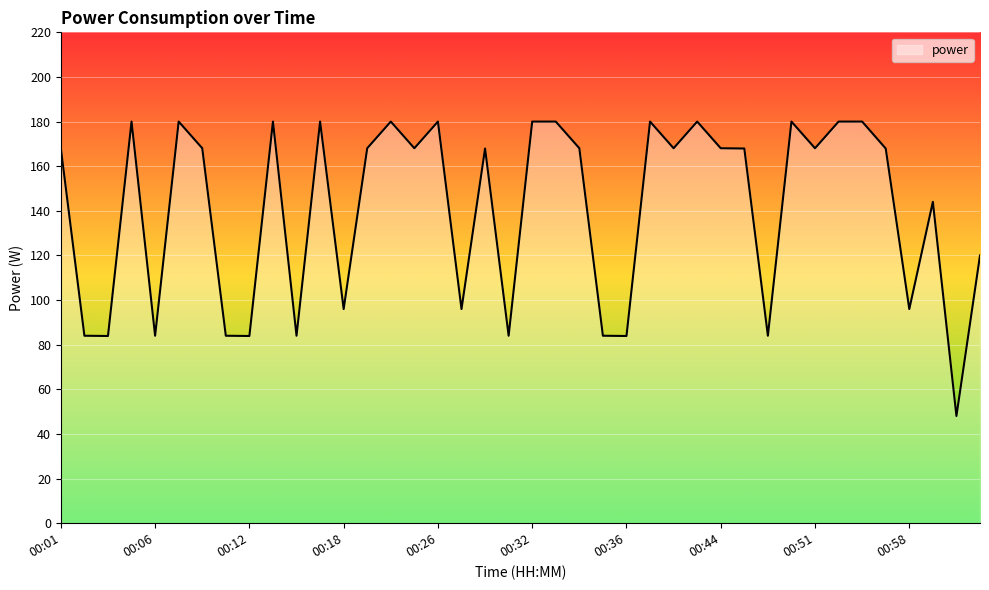

What is the greatest value displayed?

180.0